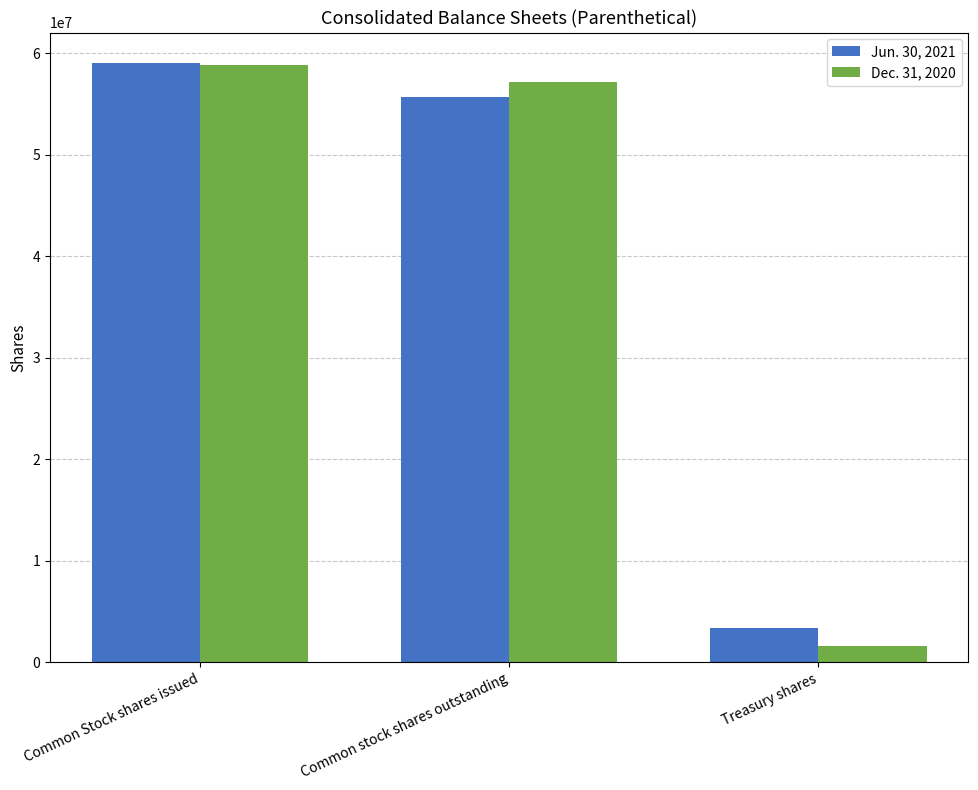

What is the difference between the highest and lowest values at Common stock shares outstanding?

1469835